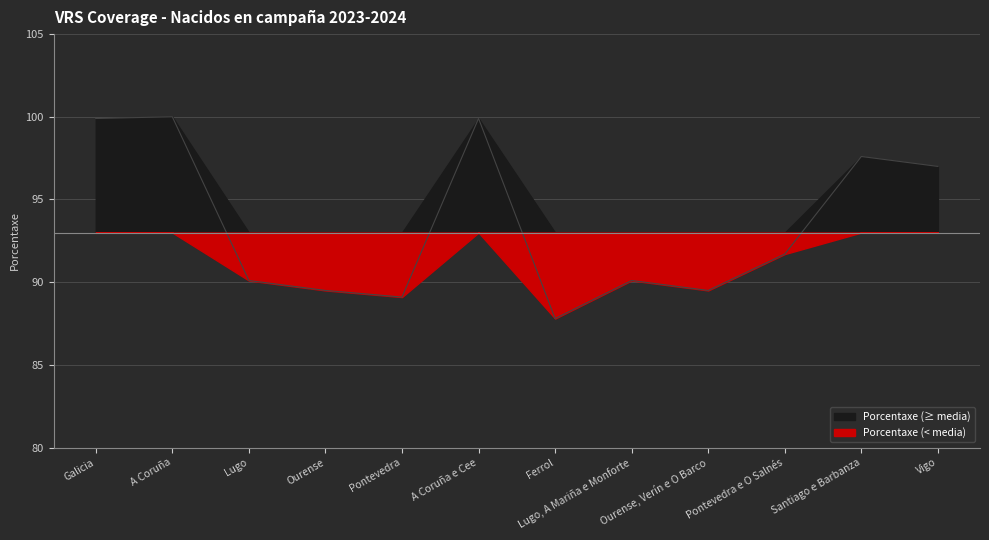

List the labels in order of value, smallest first.

Ferrol, Pontevedra, Ourense, Ourense, Verín e O Barco, Lugo, Lugo, A Mariña e Monforte, Pontevedra e O Salnés, Vigo, Santiago e Barbanza, Galicia, A Coruña e Cee, A Coruña